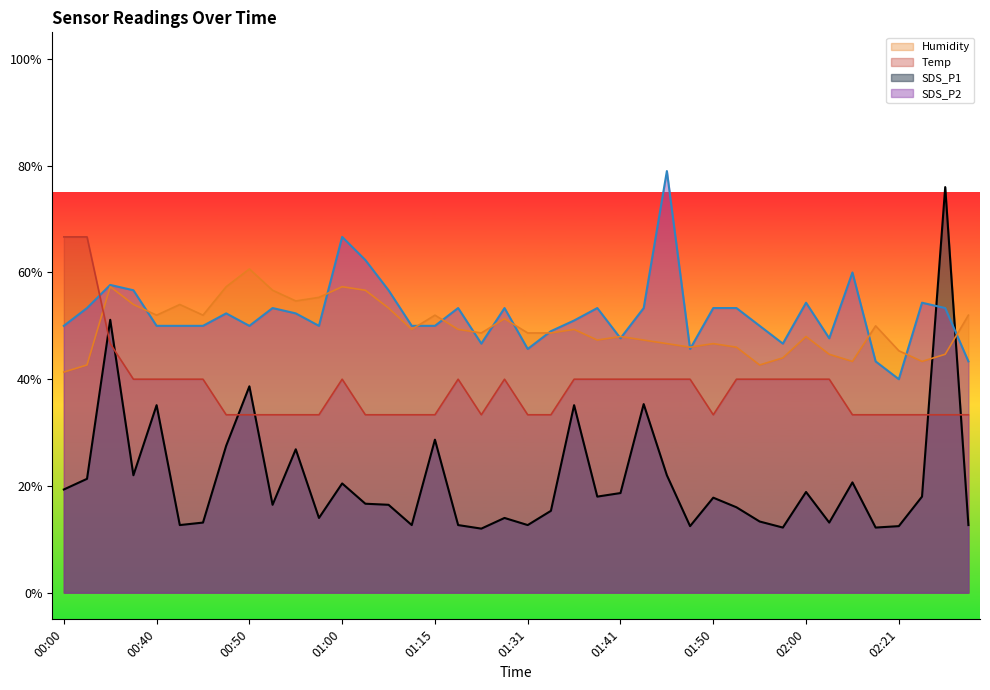

True or false: Humidity has more than 1 points higher than both neighbors.

True